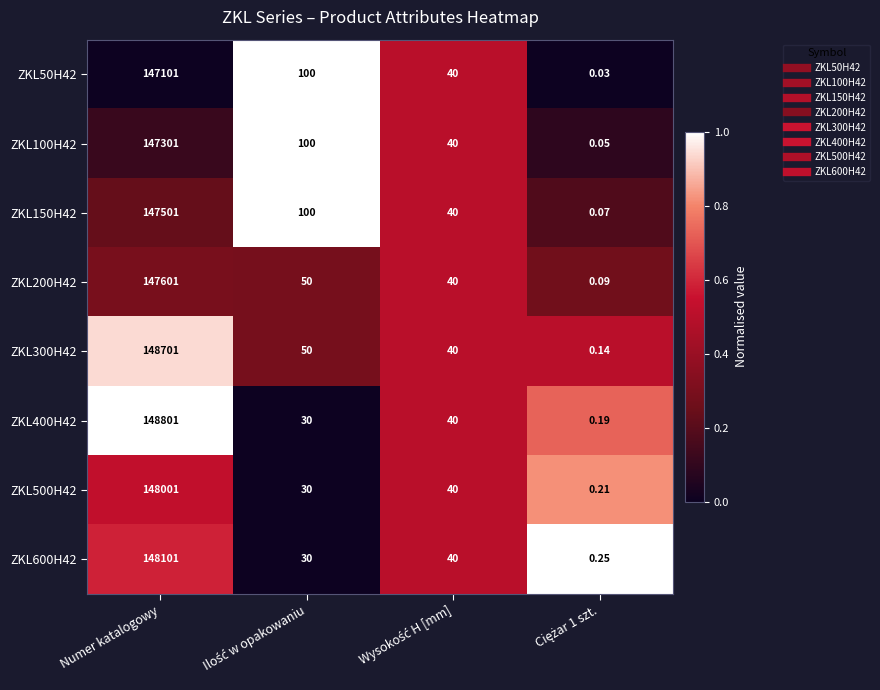

At which label does ZKL150H42 first exceed 100?

Numer katalogowy